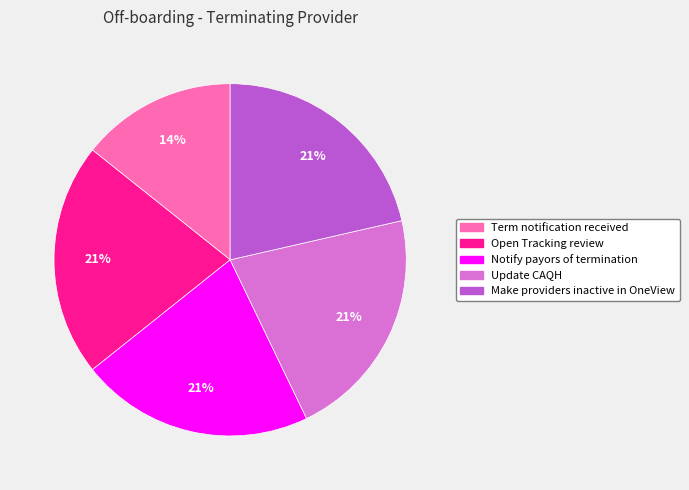

To the nearest percent, what percentage of the pie is Update CAQH?

21%